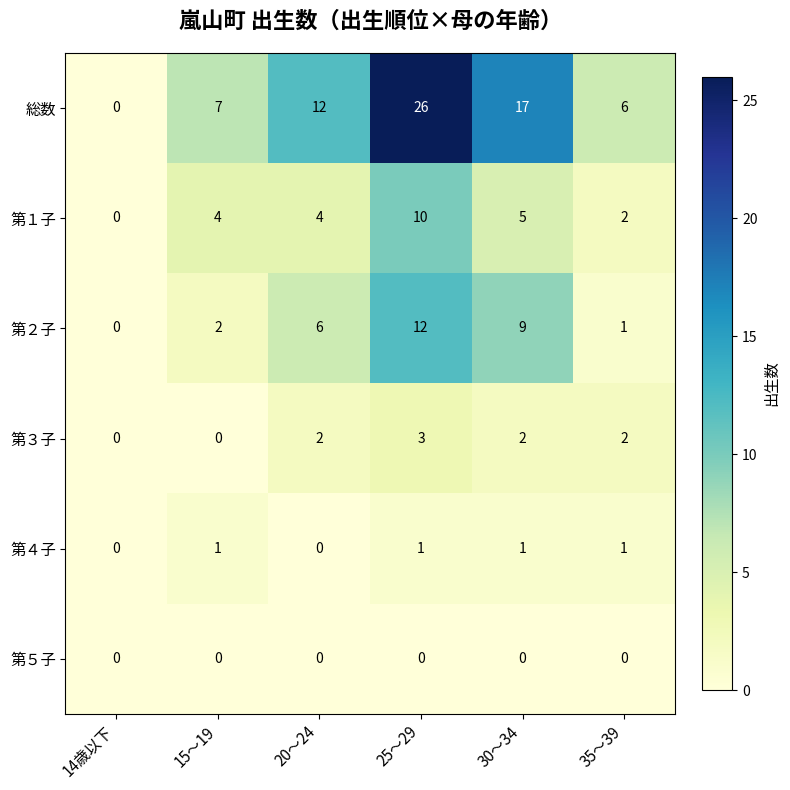

What is the difference between the maximum and minimum values in the 総数 series?

26